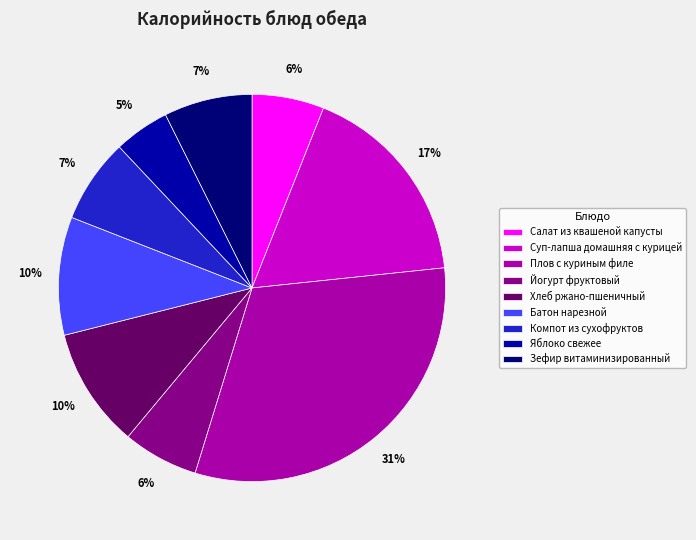

Is the sum of Зефир витаминизированный and Яблоко свежее greater than half?

No